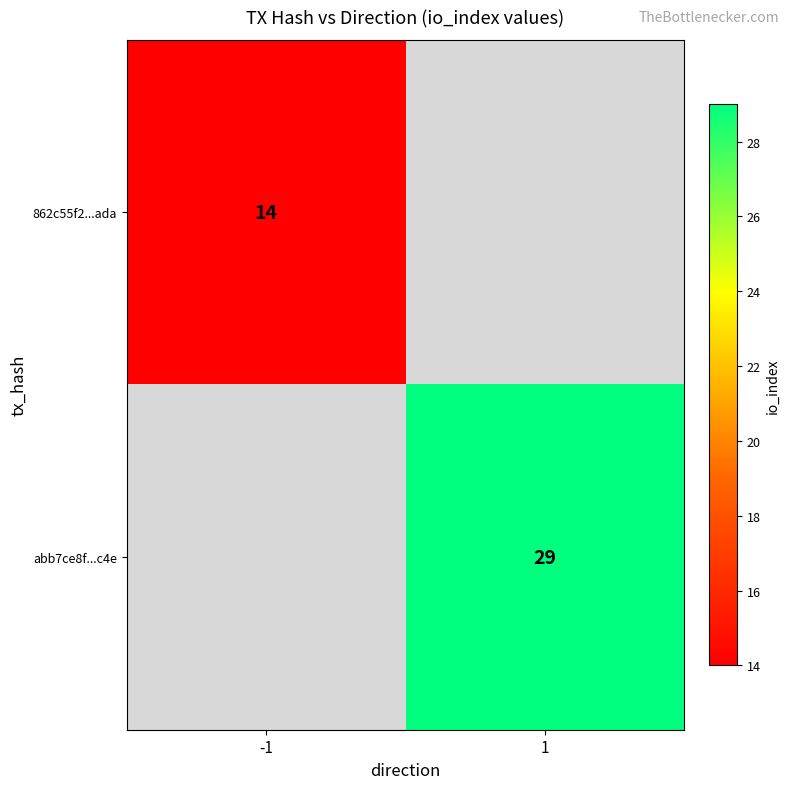

True or false: abb7ce8f...c4e has a value of 29 at 1.

True